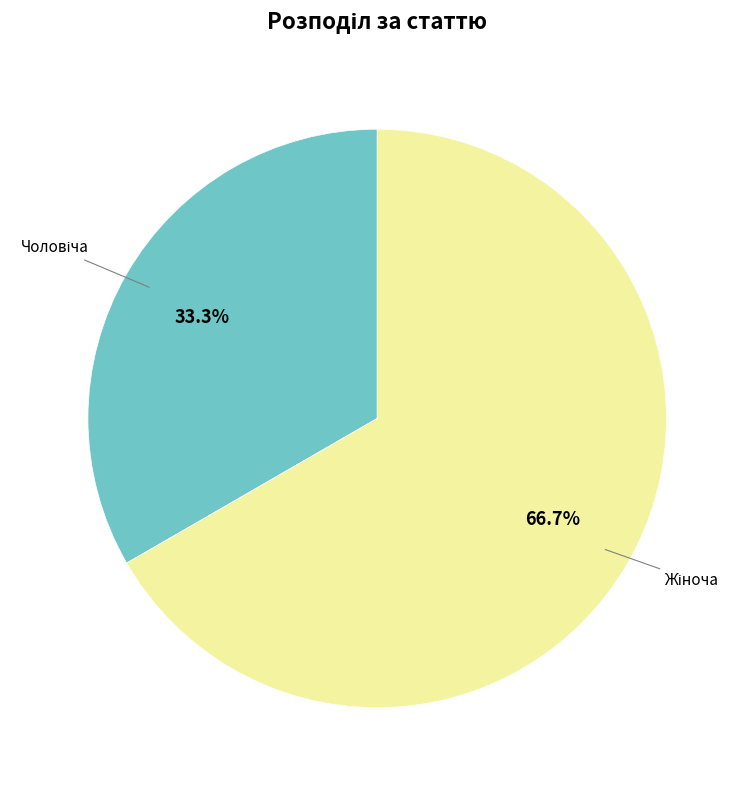

Count the number of slices in the pie.

2